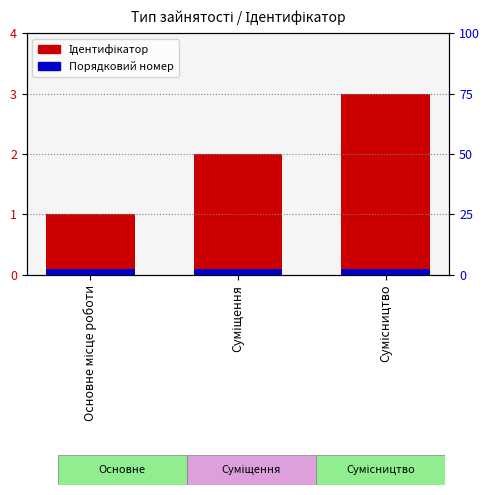

What is the value of the Порядковий номер bar at the 1st from the left?

0.1